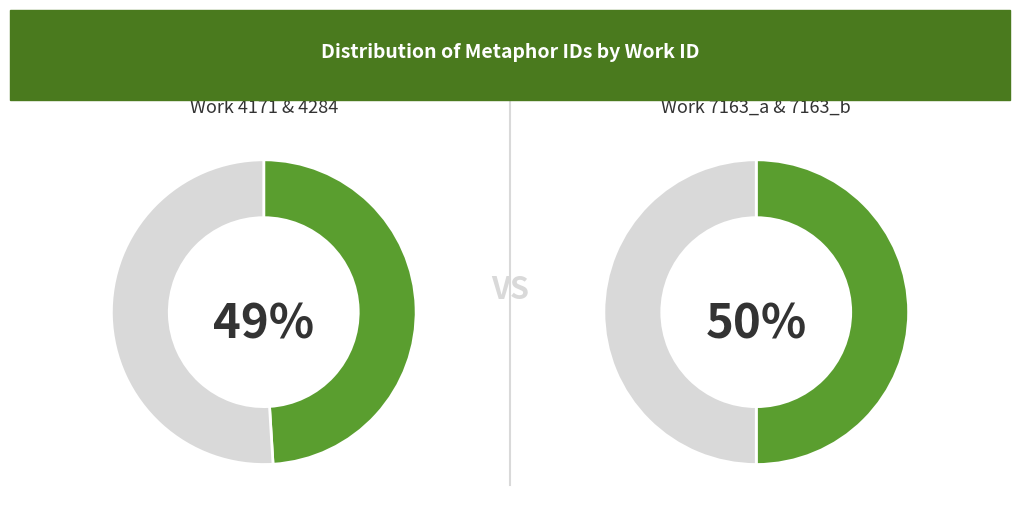

Does any single category account for the majority?

No